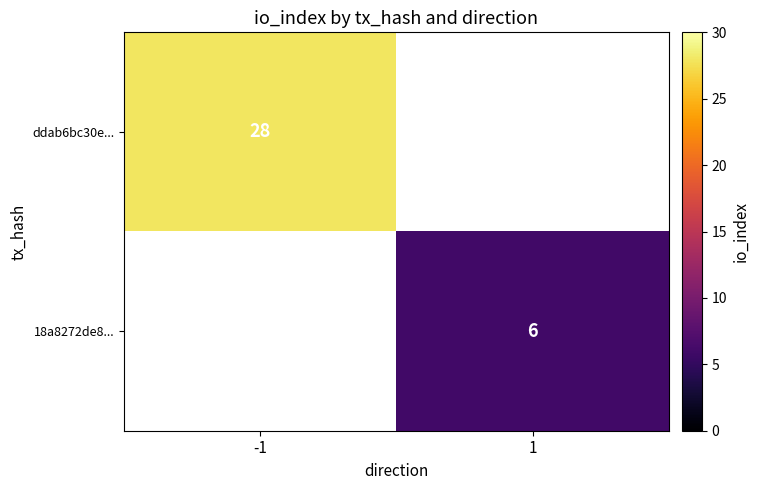

Is it true that ddab6bc30e... equals 28 at -1?

True